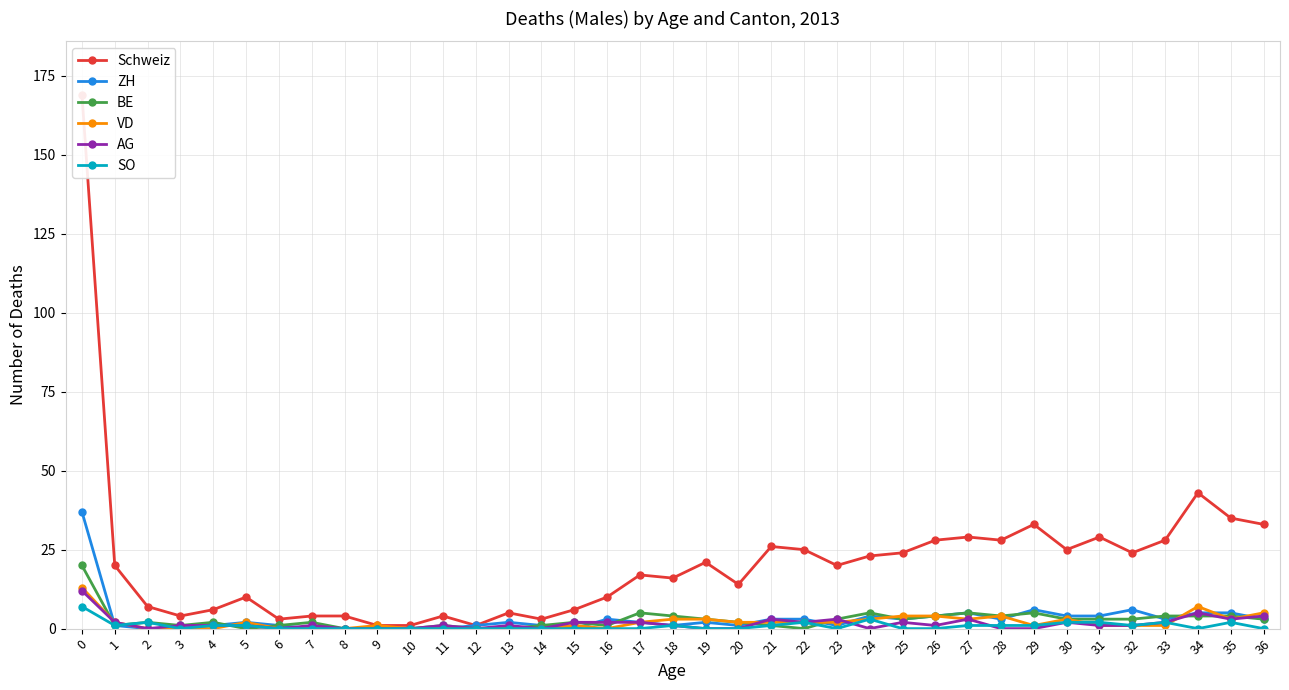

True or false: Schweiz and VD cross at least once.

False